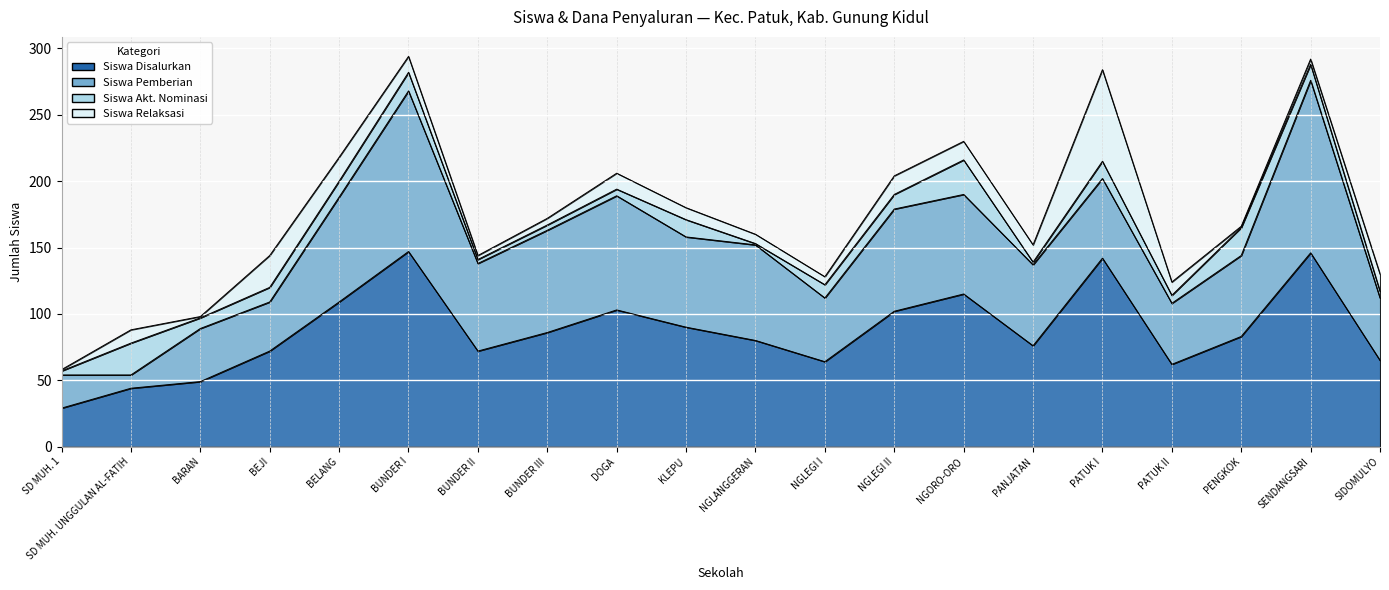

Reading right to left, what are all the values shown in this chart?

Siswa Disalurkan: 65	146	83	62	142	76	115	102	64	80	90	103	86	72	147	109	72	49	44	29
Siswa Pemberian: 47	130	61	46	60	61	75	77	48	72	68	86	77	66	121	79	37	40	10	25
Siswa Akt. Nominasi: 5	12	21	6	13	2	26	11	10	1	13	5	4	3	14	12	11	8	24	3
Siswa Relaksasi: 13	4	1	10	69	13	14	14	6	7	9	12	5	3	12	18	24	1	10	1